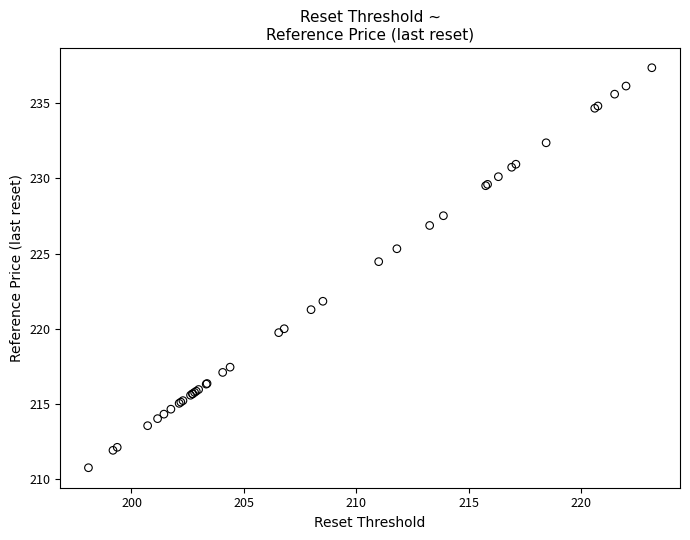

What Y value in the scatter plot is closest to 224?

224.5